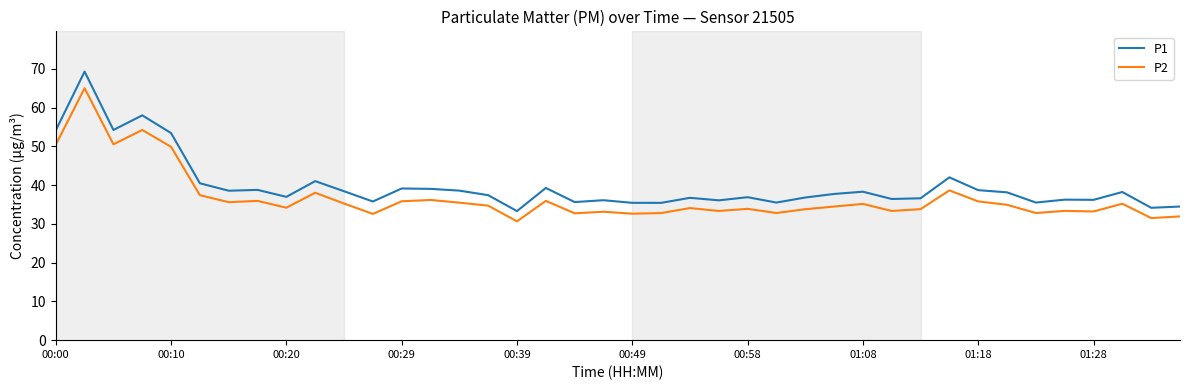

True or false: P1 and P2 intersect in this chart.

False